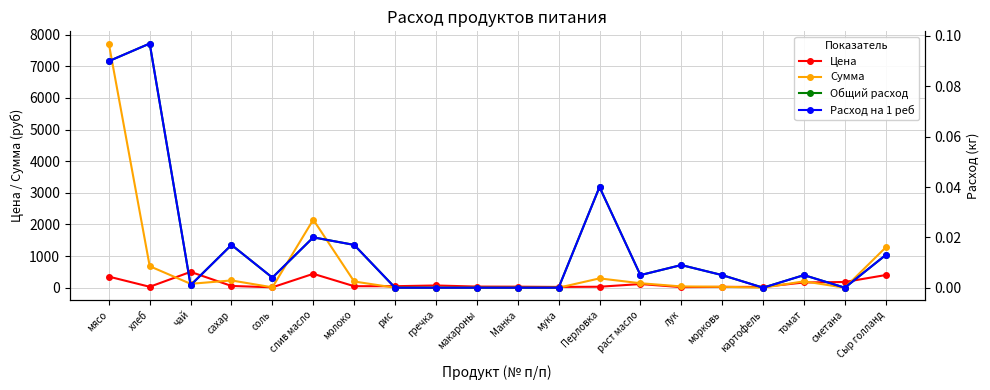

What position from the right is макароны?

11